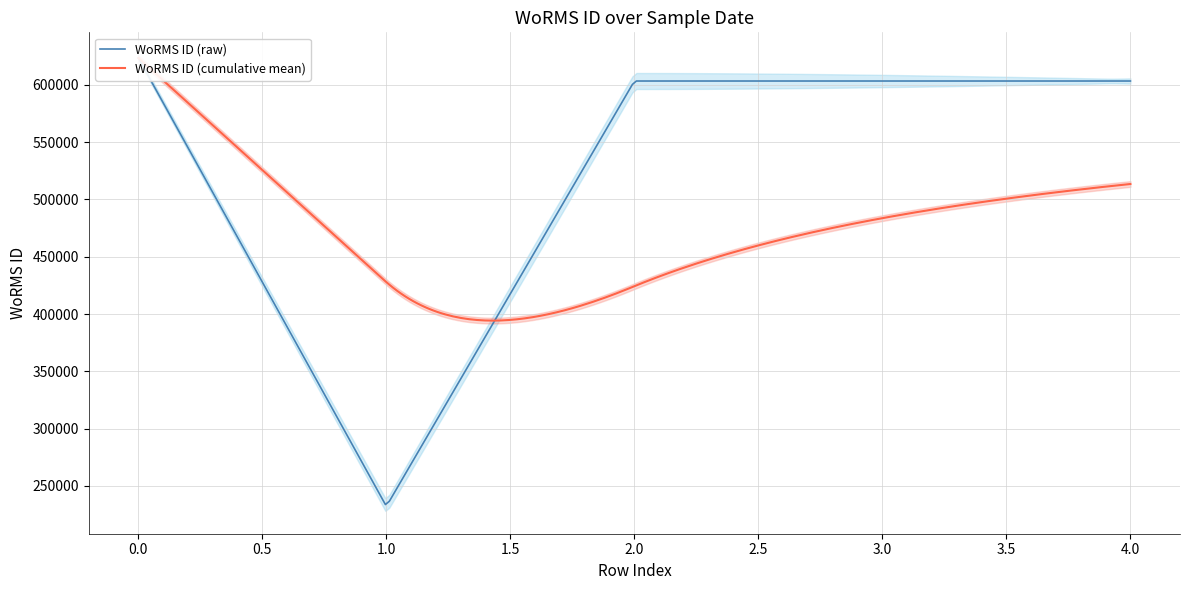

What is the change in value from 08-03-2014 to 15-06-2016?

+371086